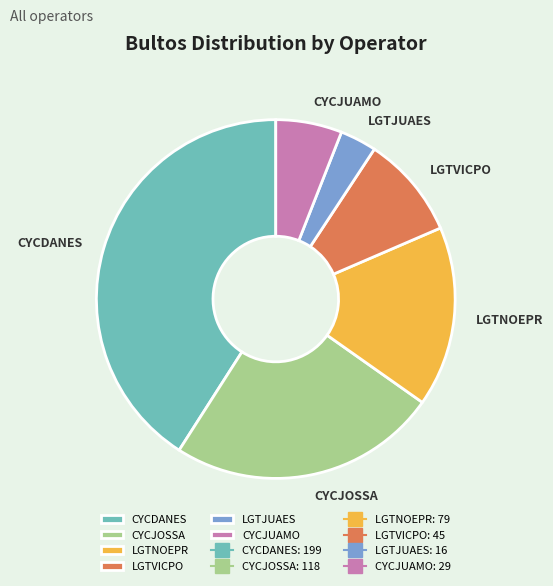

What is the largest slice in the pie chart?

CYCDANES